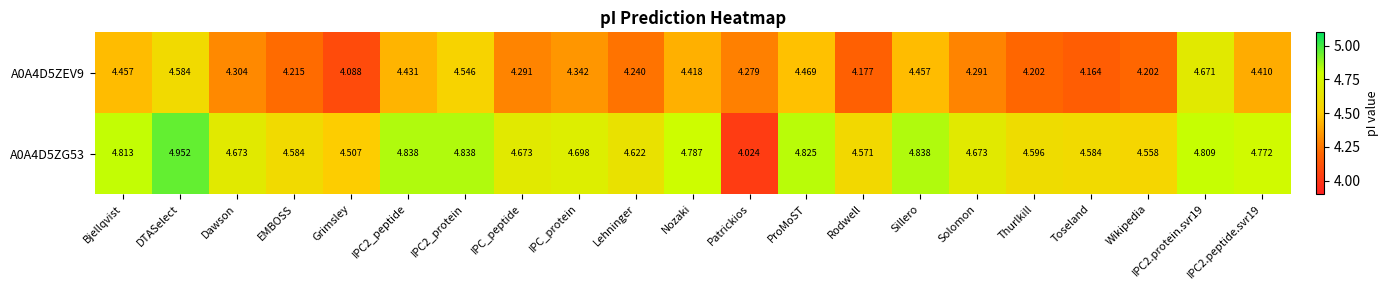

Where is A0A4D5ZEV9 nearest to the value 4?

Grimsley